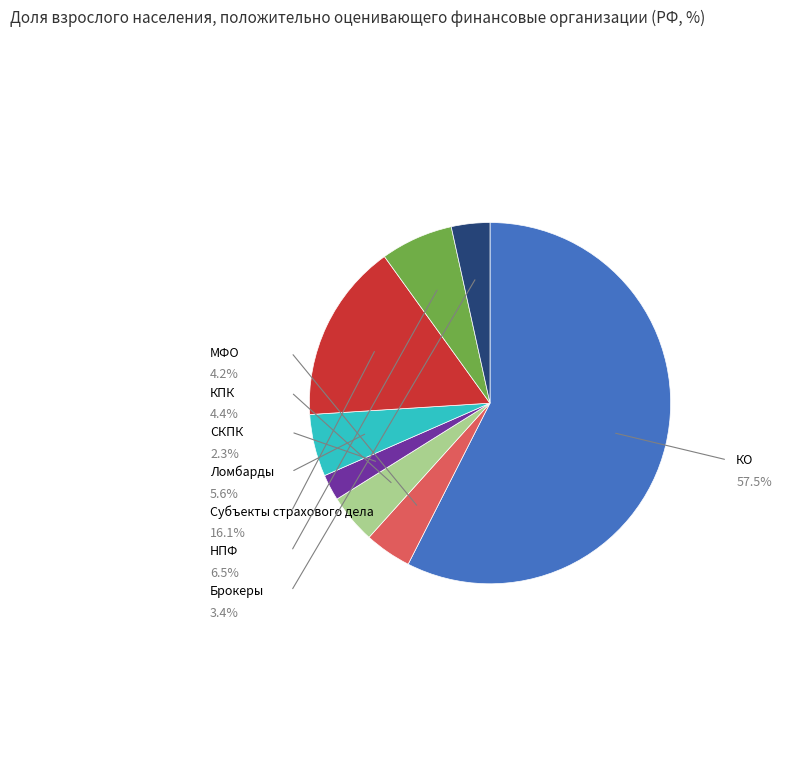

Is there any slice that represents more than half of the pie?

Yes